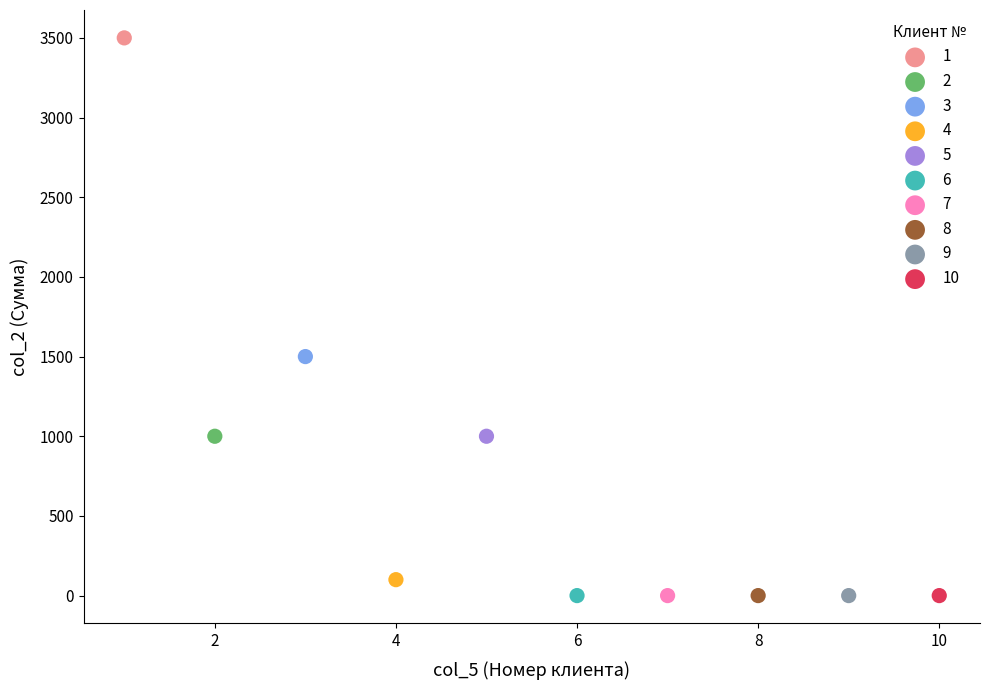

Which series reaches the maximum Y coordinate?

1